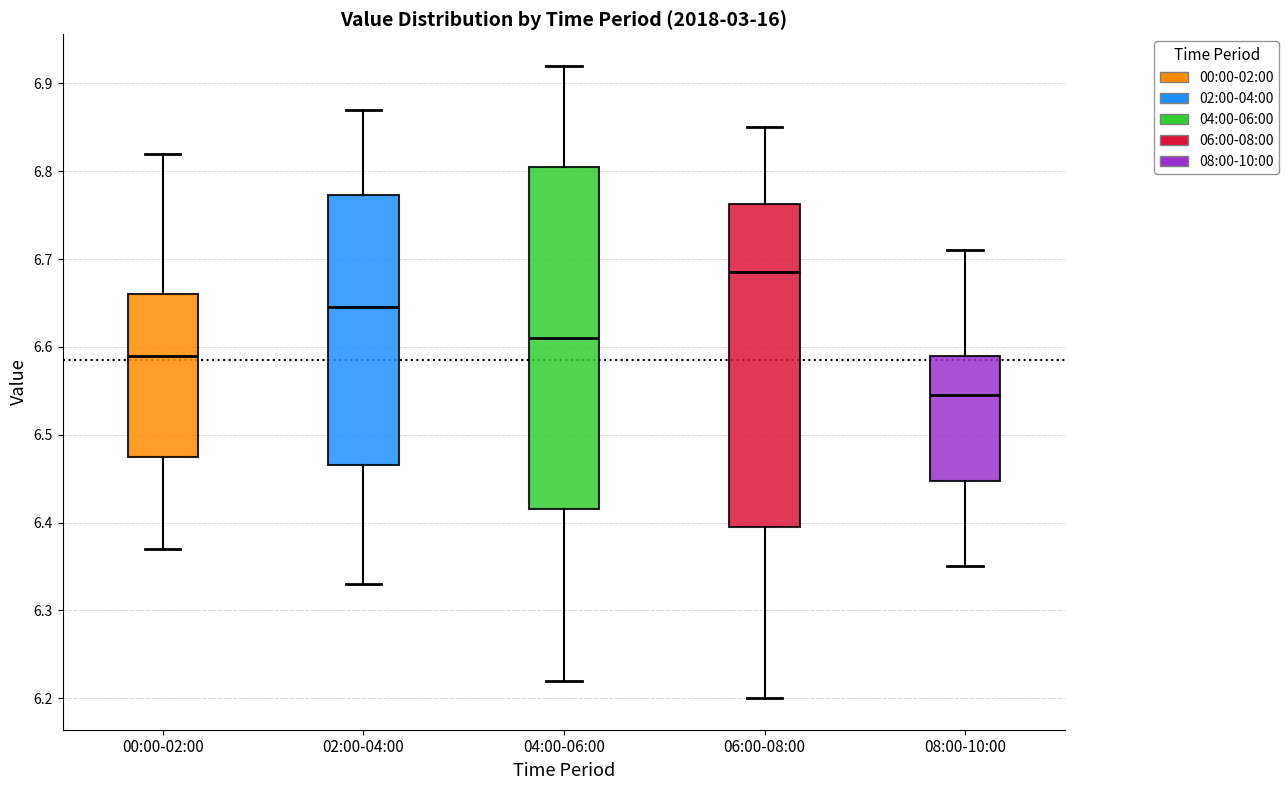

Reading left to right, read every box against the y-axis: the position of its median line, the range the box covers, and the ends of its whiskers. The values are not printed on the chart, so give them approximately, as read against the axis.

00:00-02:00: median 6.59, box 6.48 to 6.66, whiskers 6.37 to 6.82
02:00-04:00: median 6.65, box 6.47 to 6.77, whiskers 6.33 to 6.87
04:00-06:00: median 6.61, box 6.42 to 6.81, whiskers 6.22 to 6.92
06:00-08:00: median 6.69, box 6.40 to 6.76, whiskers 6.20 to 6.85
08:00-10:00: median 6.55, box 6.45 to 6.59, whiskers 6.35 to 6.71